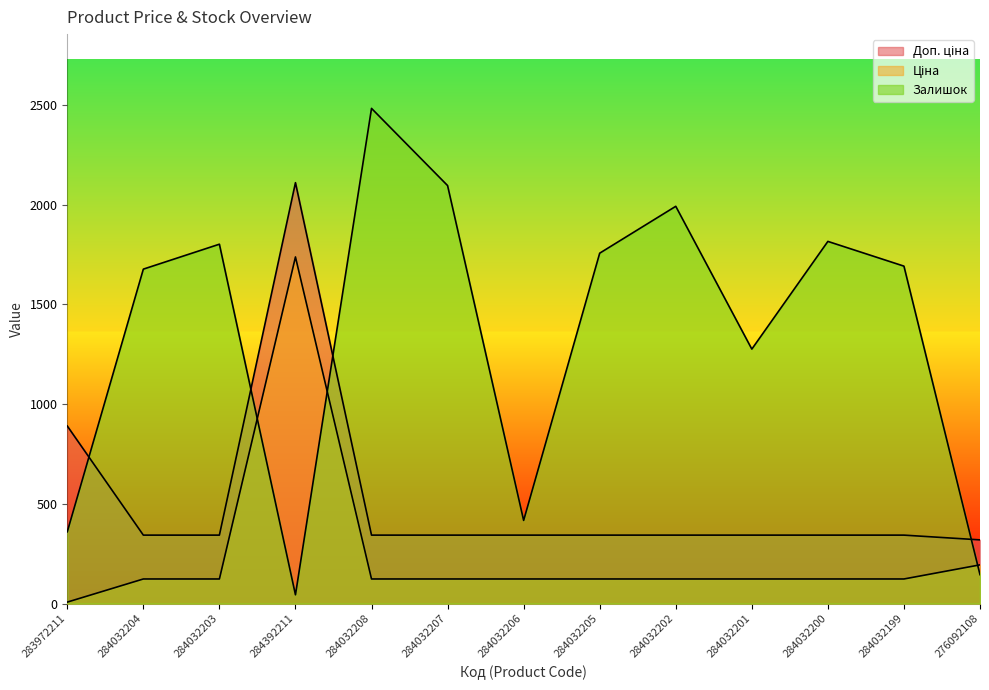

What is the sum of the Ціна values at 284032201 and 284032207?

246.6